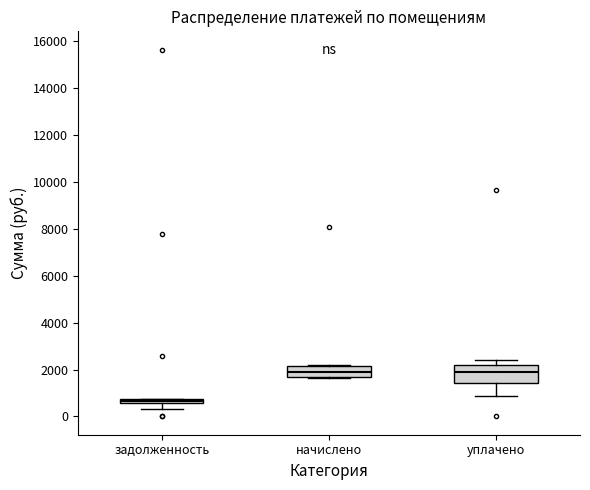

Comparing the boxes themselves (not the whiskers), which one is the tallest?

уплачено